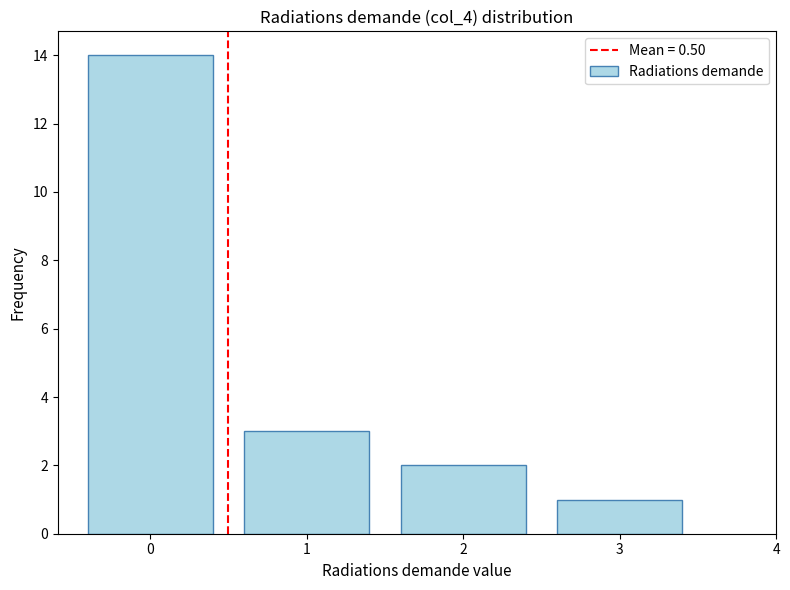

Reading left to right, extract all data points from this chart.

0=14	1=3	2=2	3=1